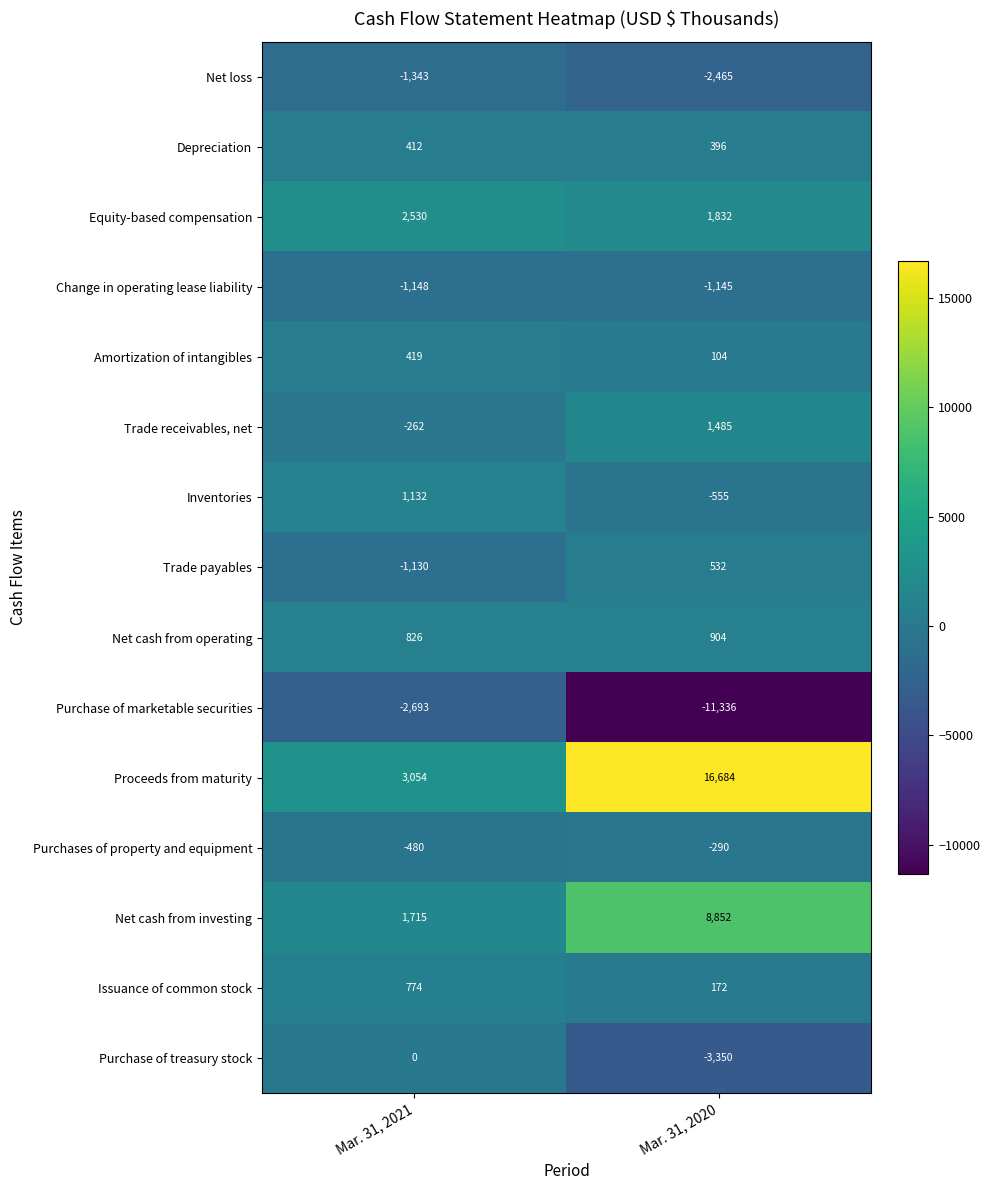

The Issuance of common stock series shows 172 at Mar. 31, 2020. True or false?

True